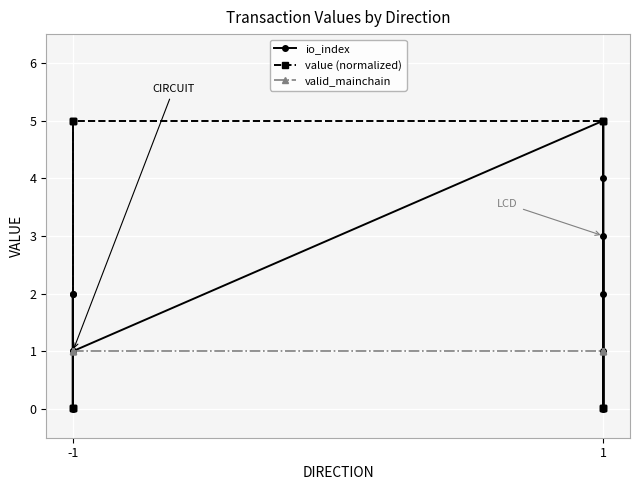

Is the value of valid_mainchain at -1 greater than the value of value (normalized) at 1?

No